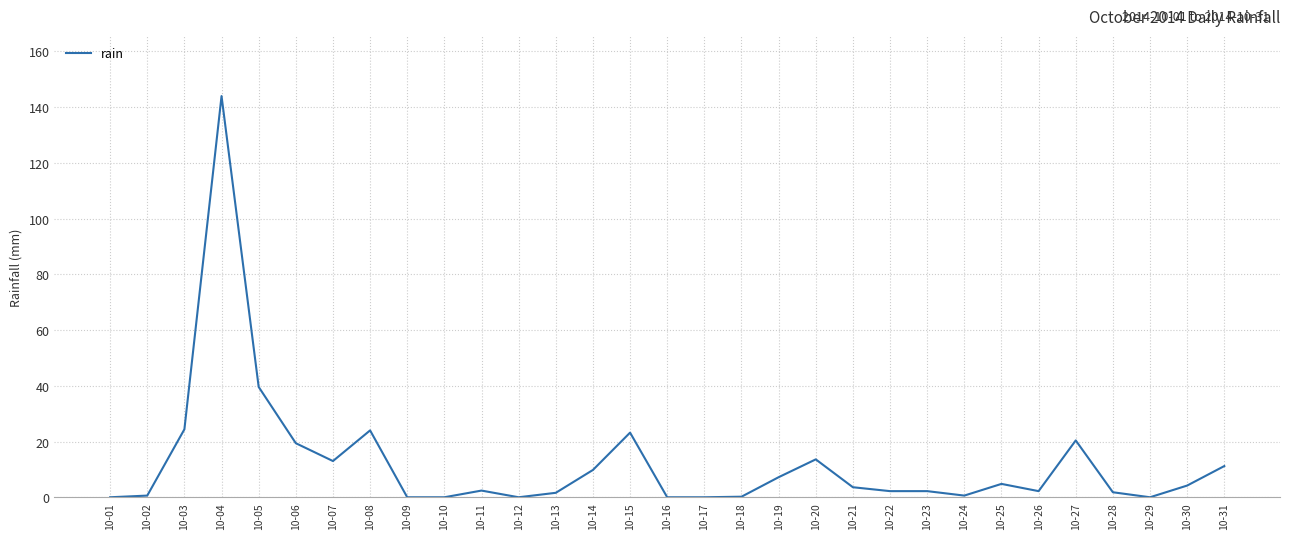

The value at 10-23 is 2.2. True or false?

True